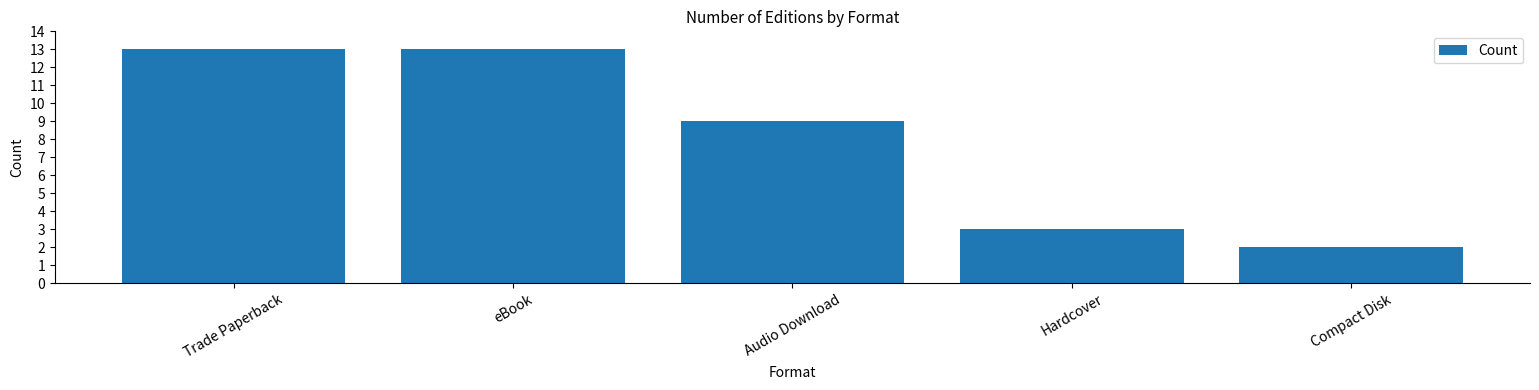

What is the minimum value shown in the chart?

2